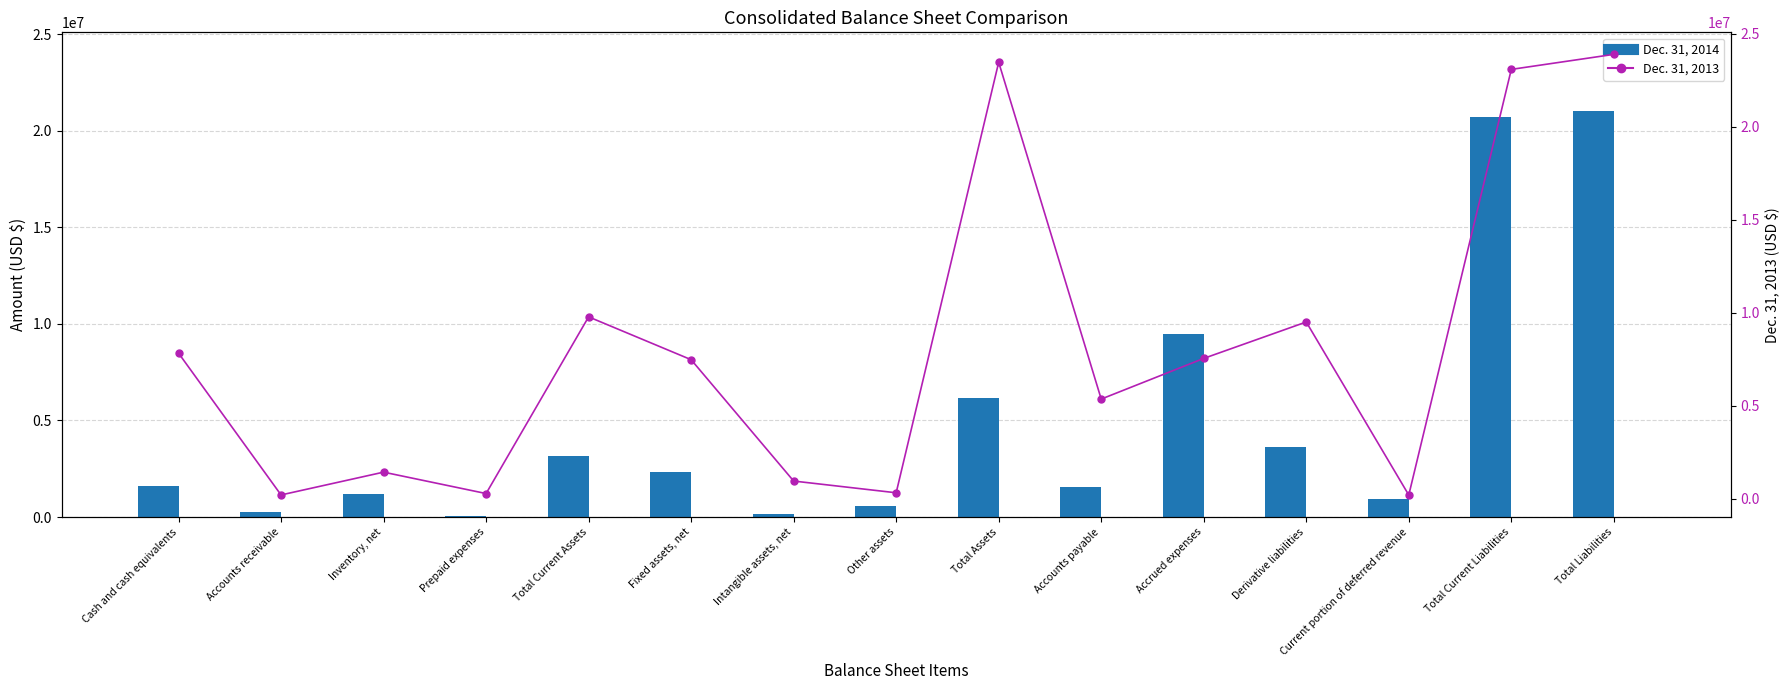

What is the total value across all series at Accounts payable?

6937388